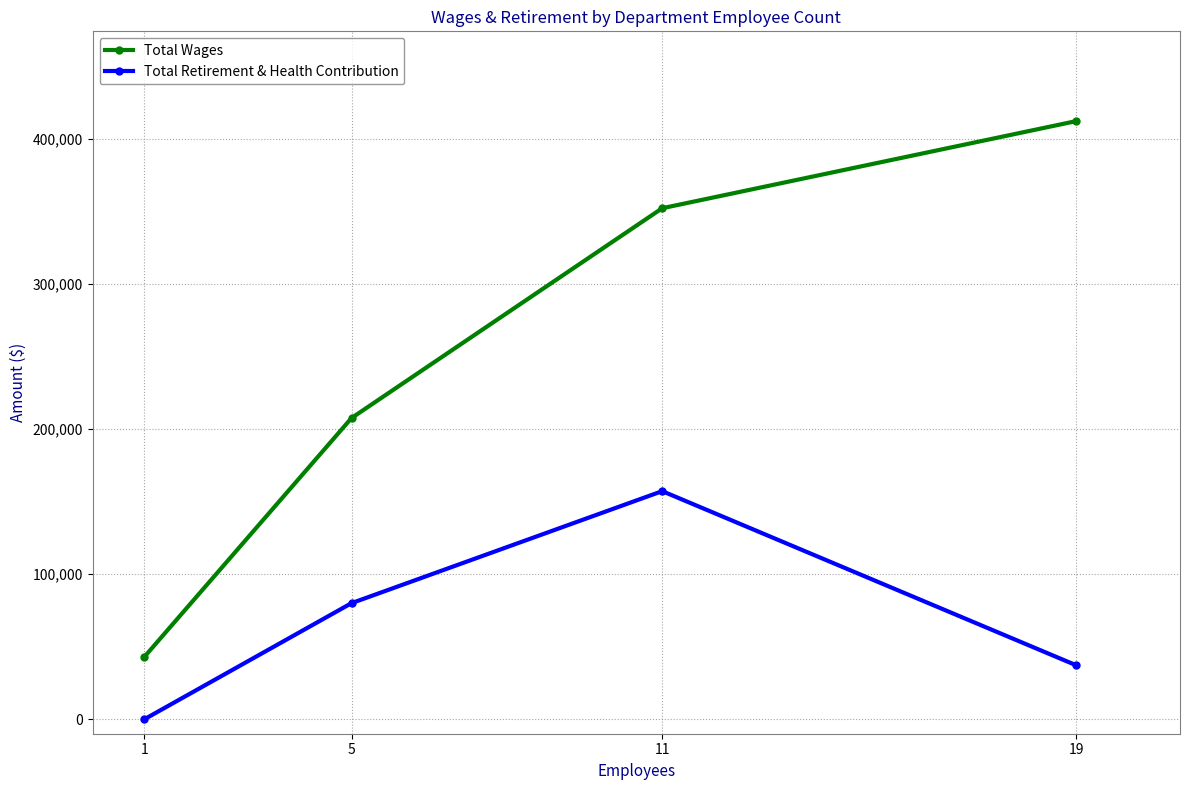

What is the sum of all Total Retirement & Health Contribution values?

274454